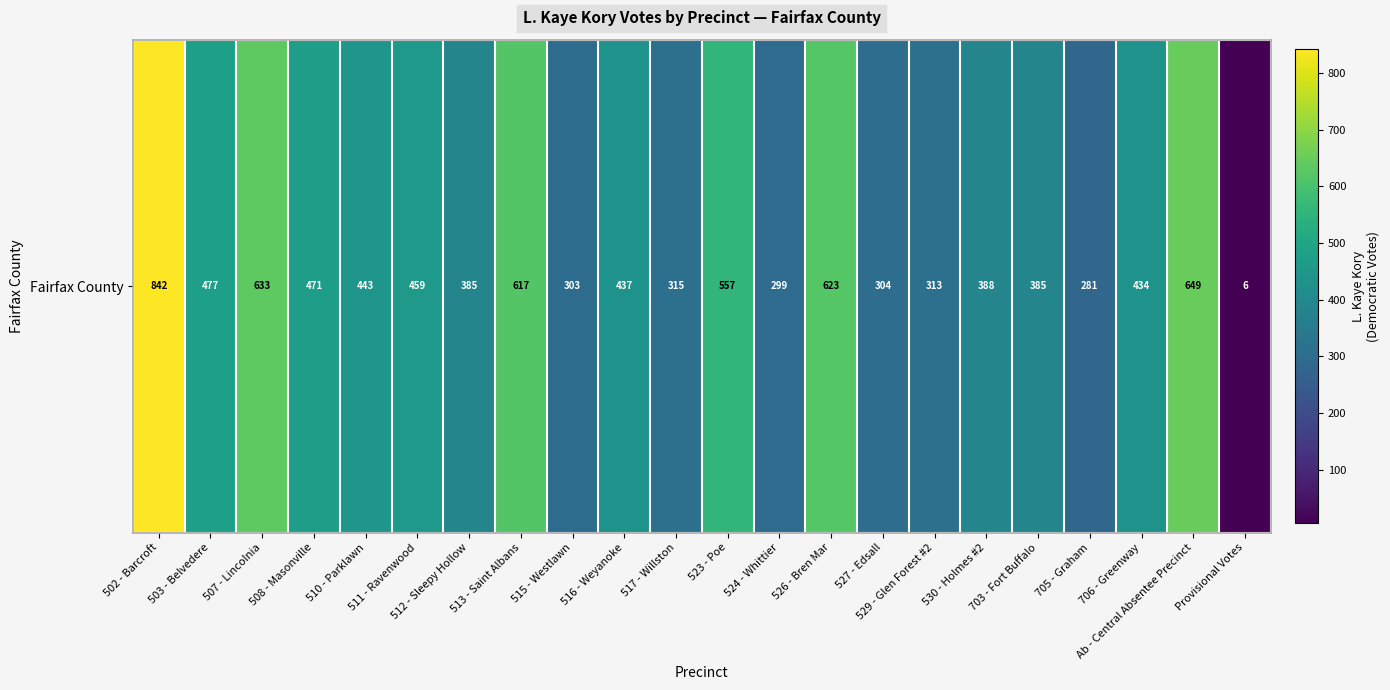

Which has a higher value, 510 - Parklawn or 516 - Weyanoke?

510 - Parklawn